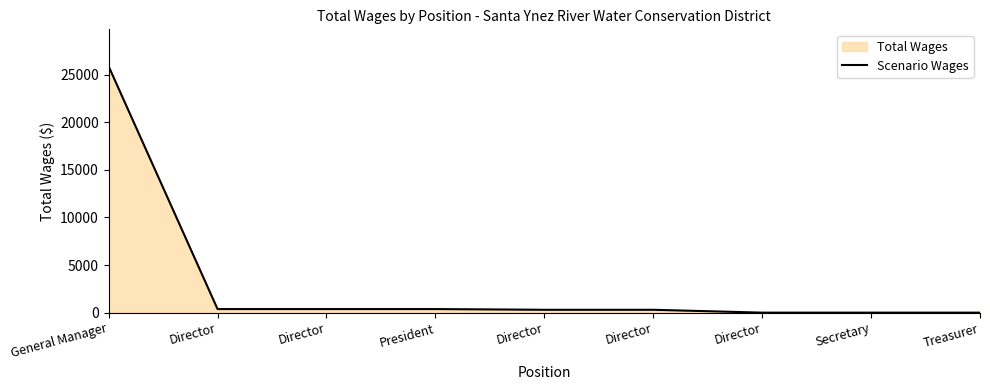

What is the label of the 1st point from the left?

General Manager